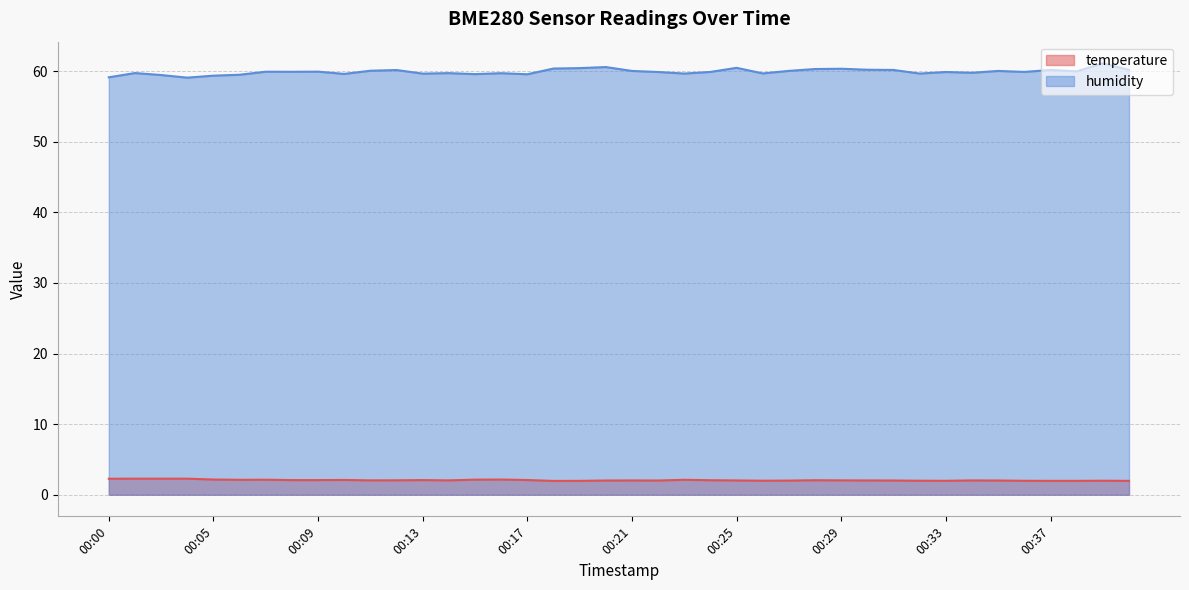

What is the value of the humidity point at the 40th from the left?

60.2